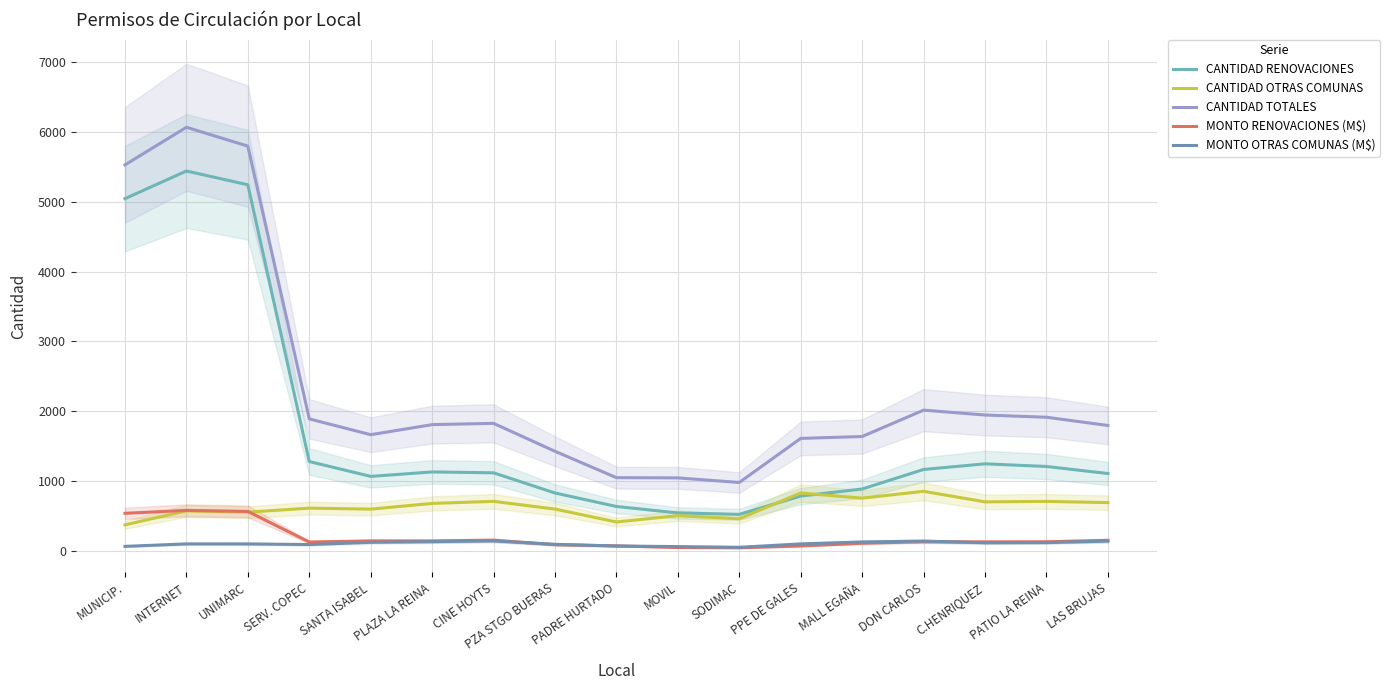

What are all the series names shown in the legend?

CANTIDAD RENOVACIONES, CANTIDAD OTRAS COMUNAS, CANTIDAD TOTALES, MONTO RENOVACIONES (M$), MONTO OTRAS COMUNAS (M$)